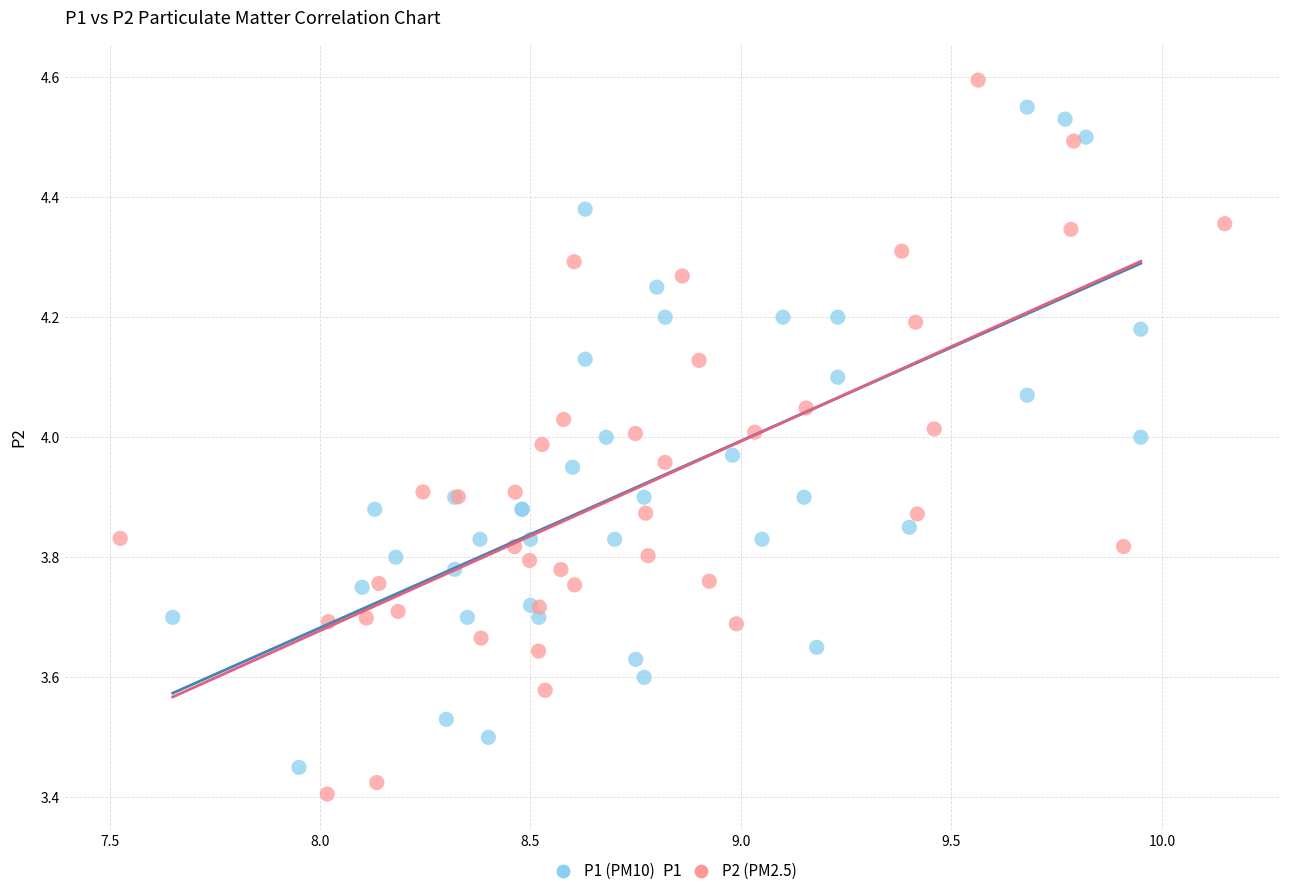

Which series has the largest Y range (max minus min)?

P2 (PM2.5)